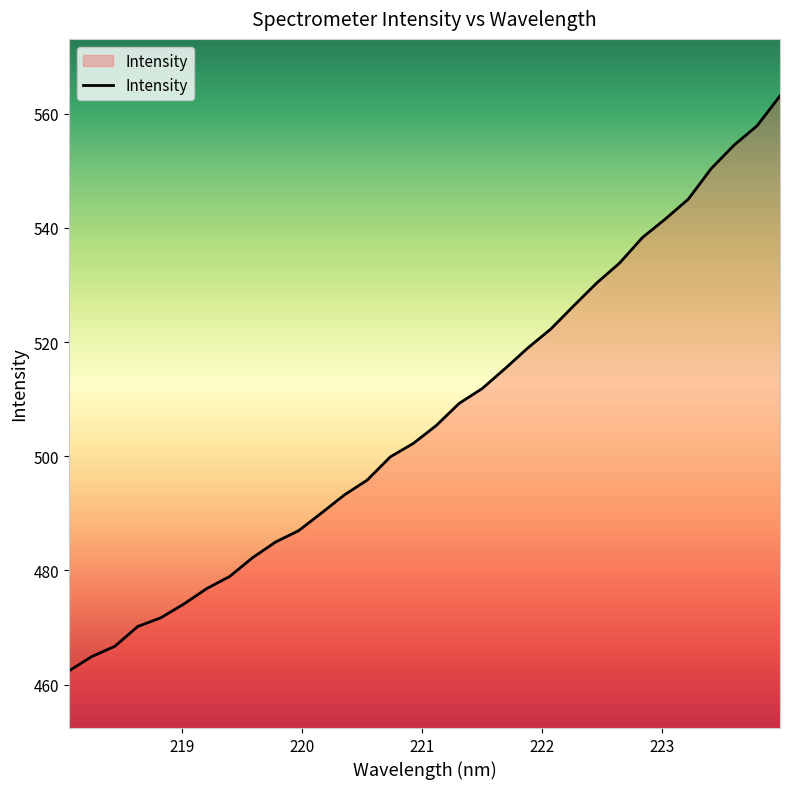

What is the smallest value displayed?

462.4